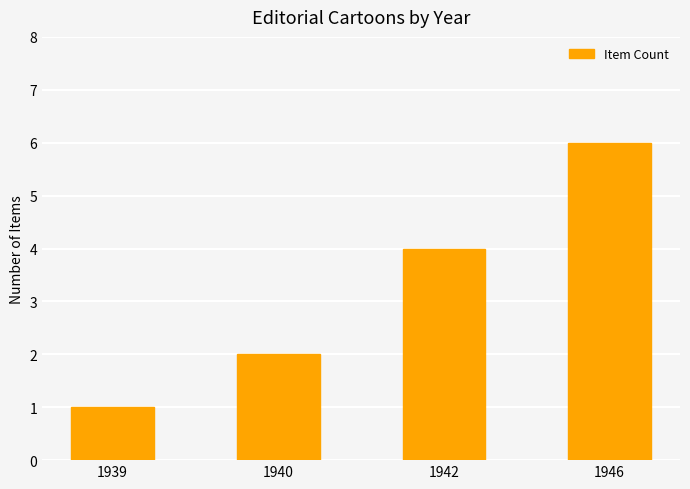

What is the difference between the second highest and minimum values?

3